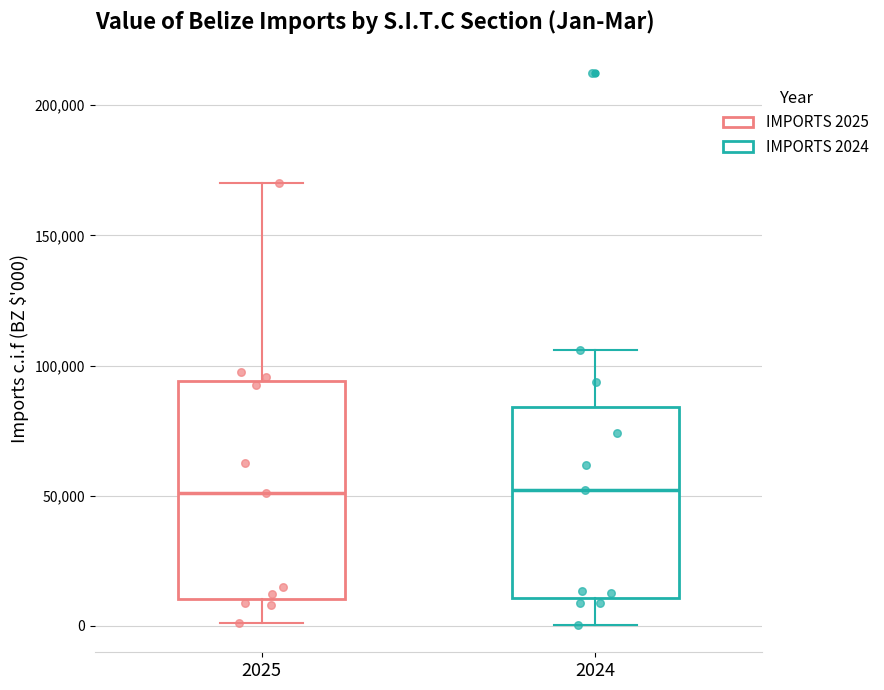

Which box is the tallest, from its lower edge to its upper edge?

2025